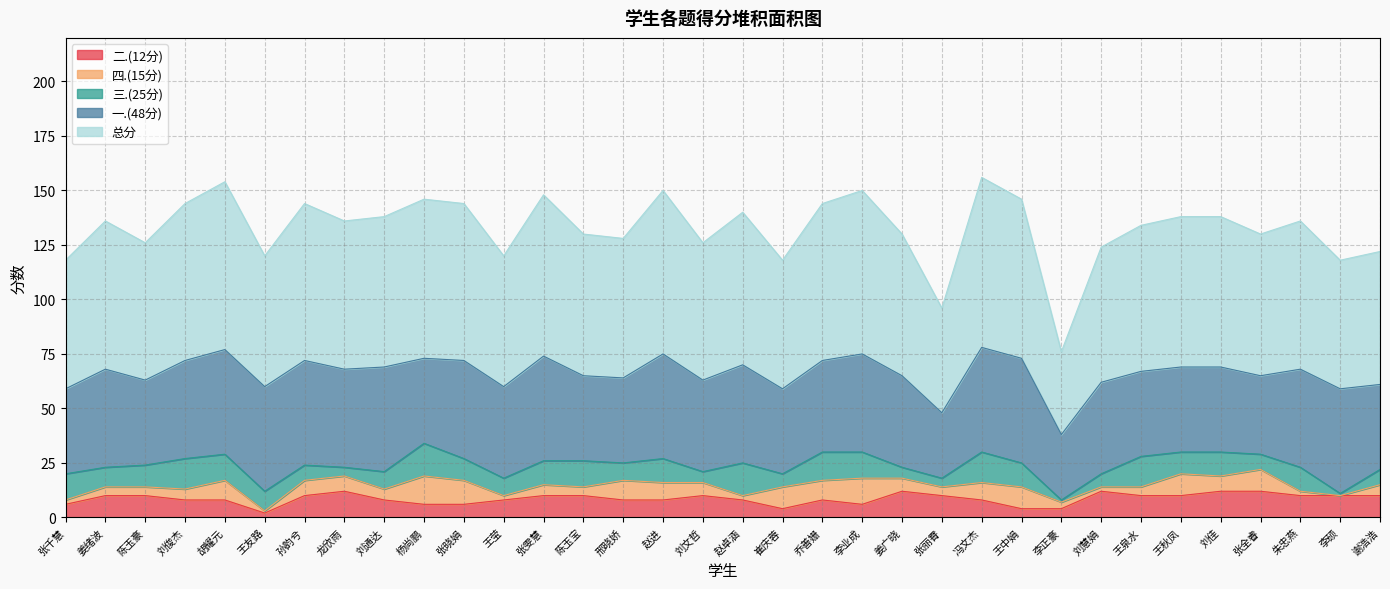

The 四.(15分) series shows 8 at 张雯慧. True or false?

False